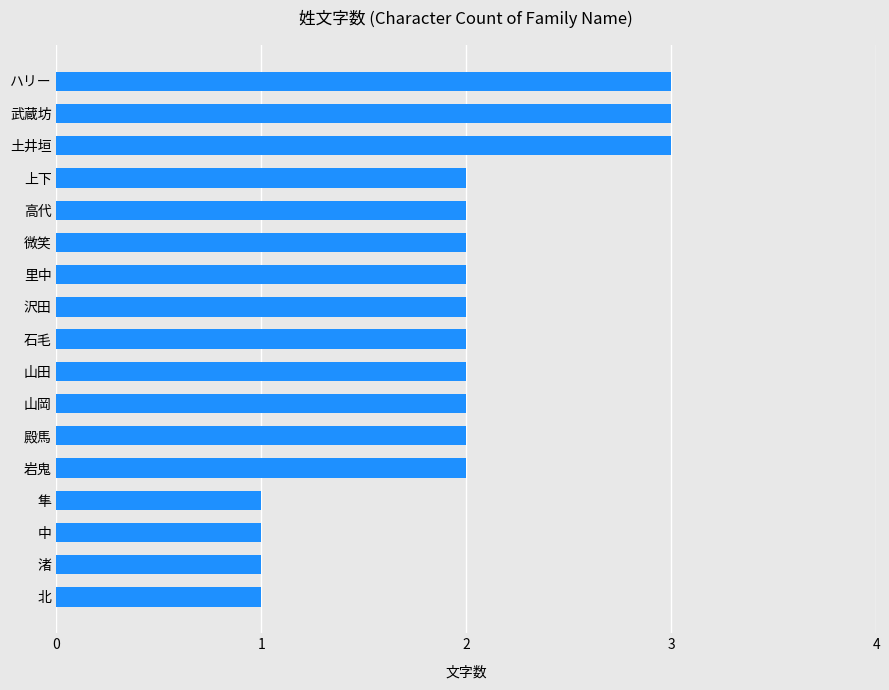

True or false: the data shows 2 at 山田.

True